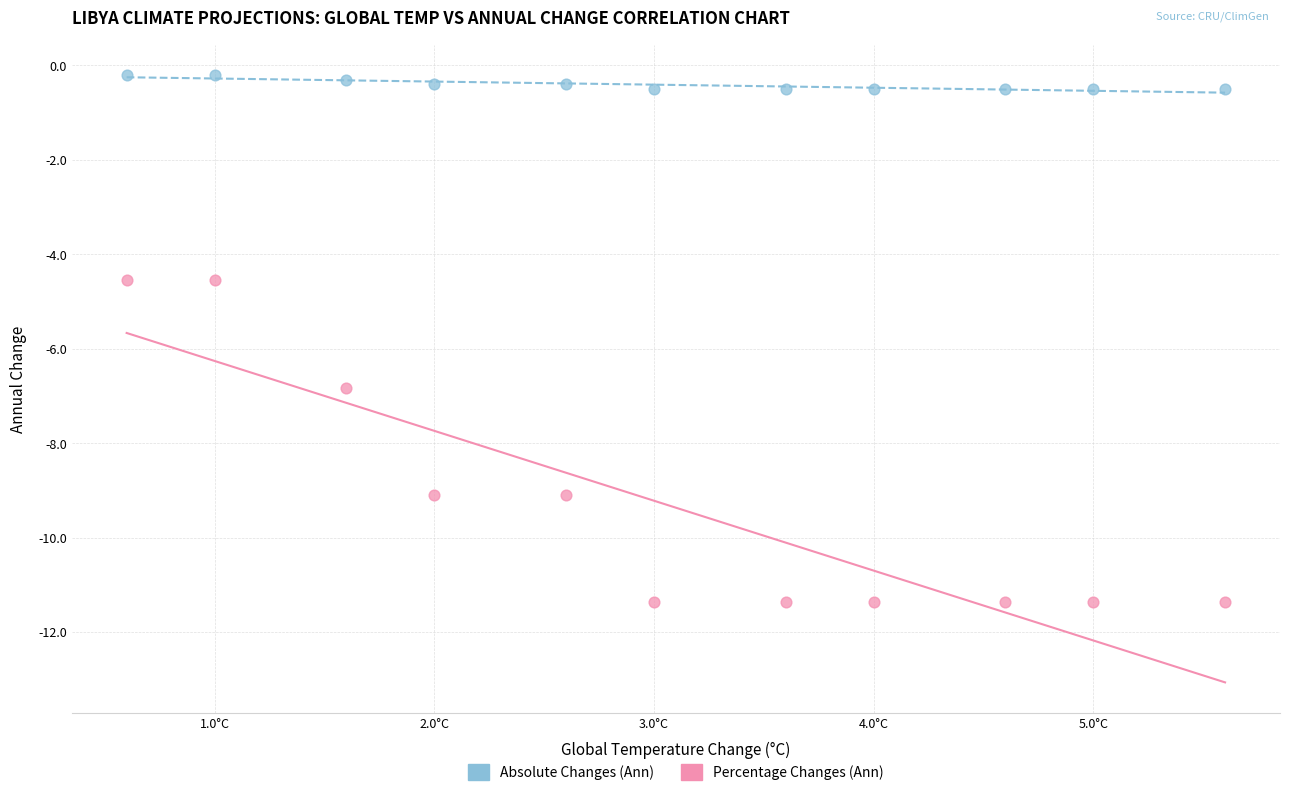

Across all data points, what is the range of X values (max minus min)?

5.0